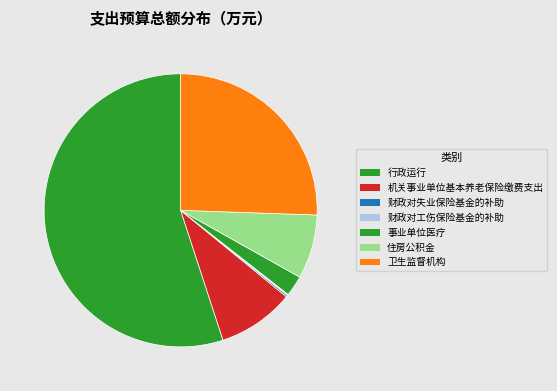

Does any single category account for the majority?

Yes